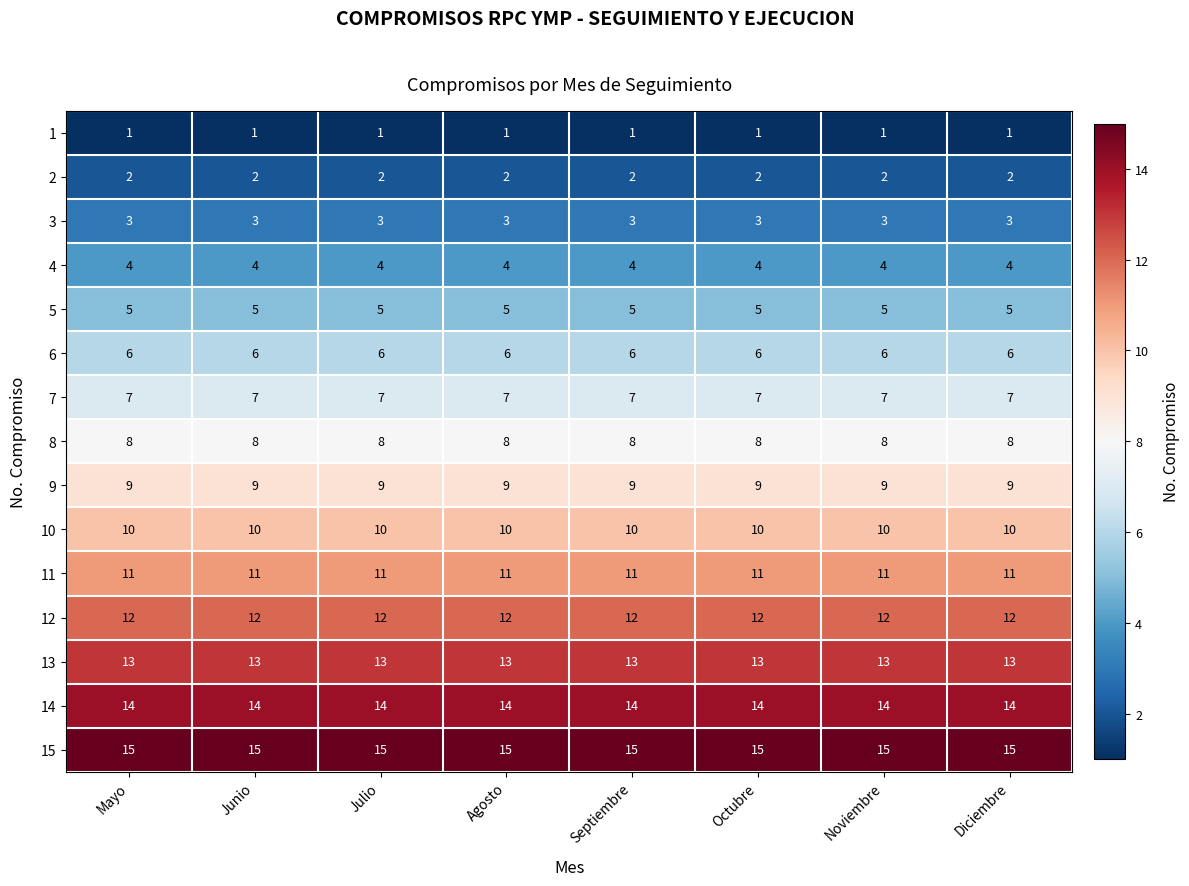

What is the average value of the 15 series?

15